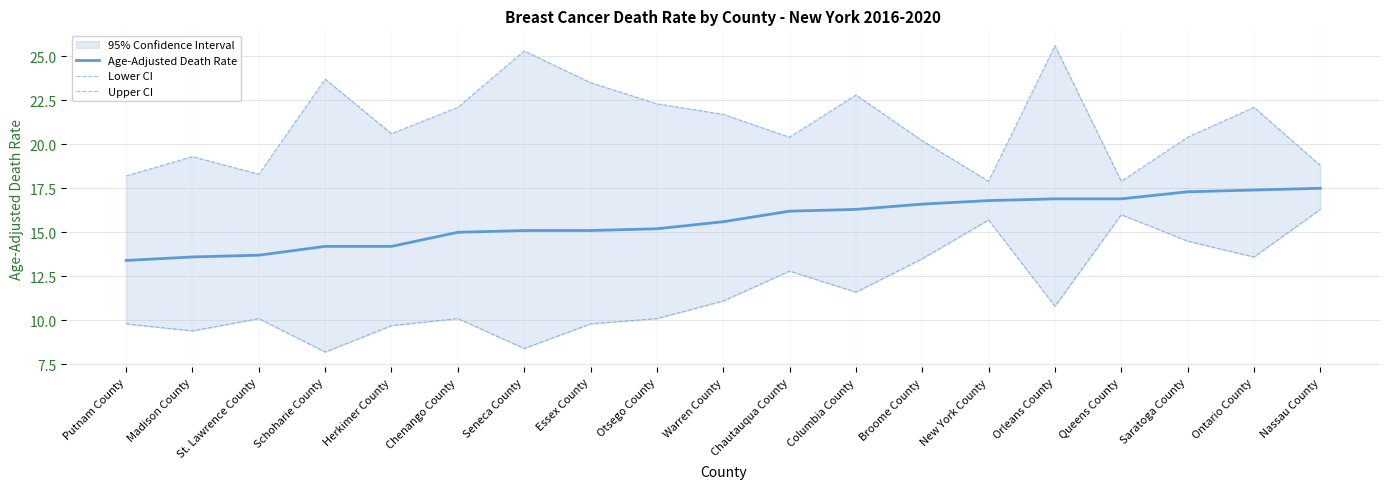

Where does the Upper CI series first go above 20?

Schoharie County